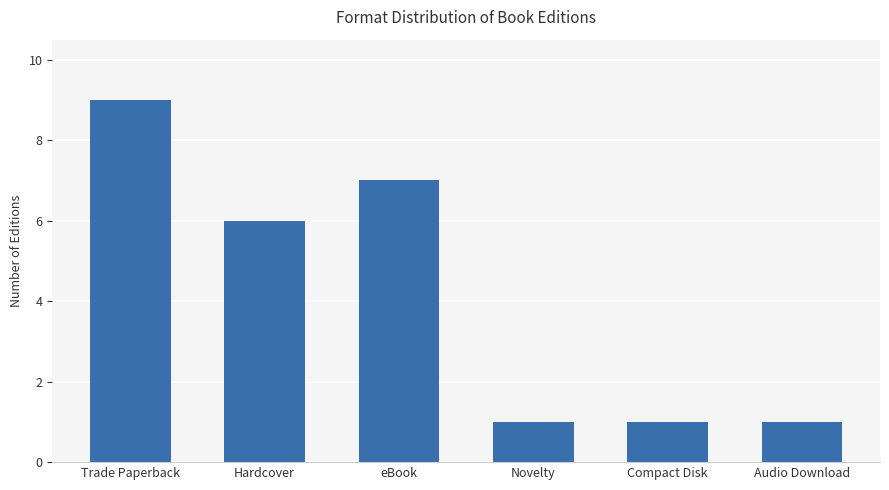

Where is the data nearest to the value 5?

Hardcover